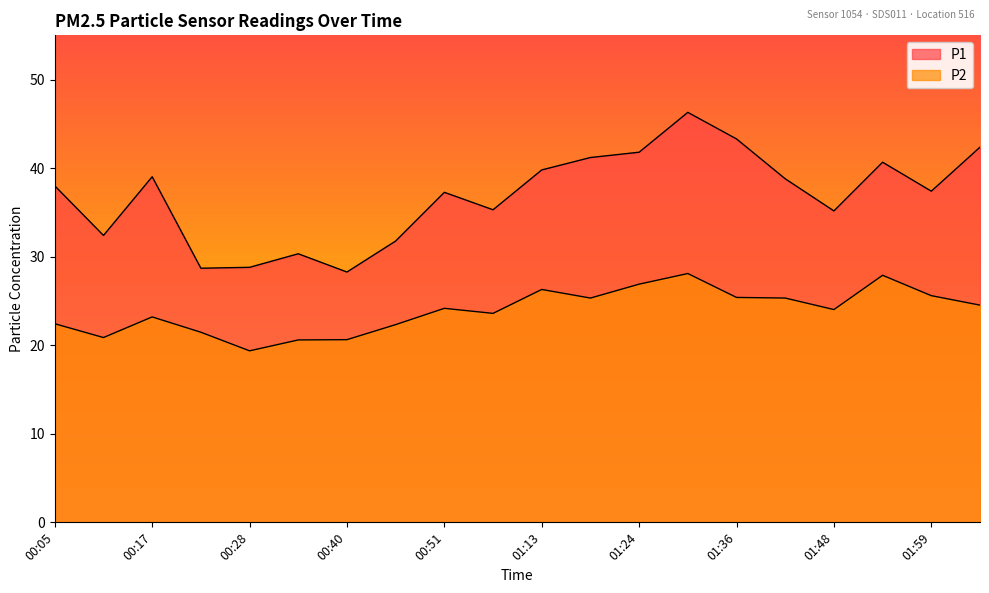

Reading right to left, transcribe all the data shown in this chart.

P1: 02:05=42.4	01:59=37.4	01:54=40.7	01:48=35.2	01:42=38.8	01:36=43.3	01:30=46.3	01:24=41.8	01:19=41.2	01:13=39.8	01:07=35.3	00:51=37.3	00:46=31.8	00:40=28.3	00:34=30.3	00:28=28.8	00:22=28.7	00:17=39.0	00:11=32.4	00:05=38.0
P2: 02:05=24.5	01:59=25.6	01:54=27.9	01:48=24.0	01:42=25.3	01:36=25.4	01:30=28.1	01:24=26.9	01:19=25.3	01:13=26.3	01:07=23.6	00:51=24.2	00:46=22.3	00:40=20.6	00:34=20.6	00:28=19.4	00:22=21.5	00:17=23.2	00:11=20.9	00:05=22.4